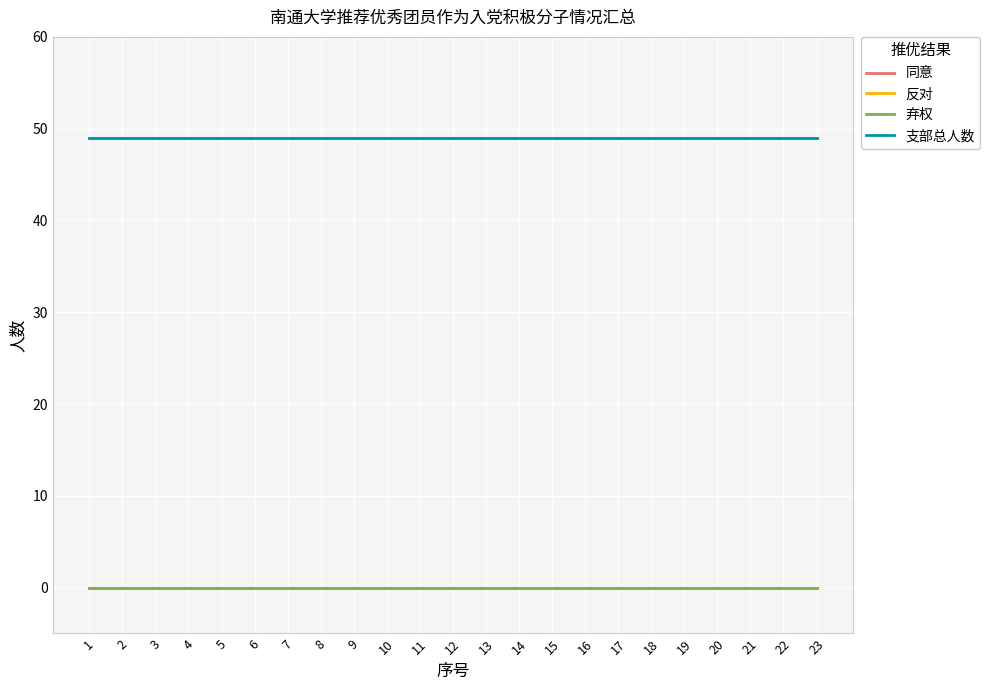

Is it true that 反对 equals 0 at 8?

True